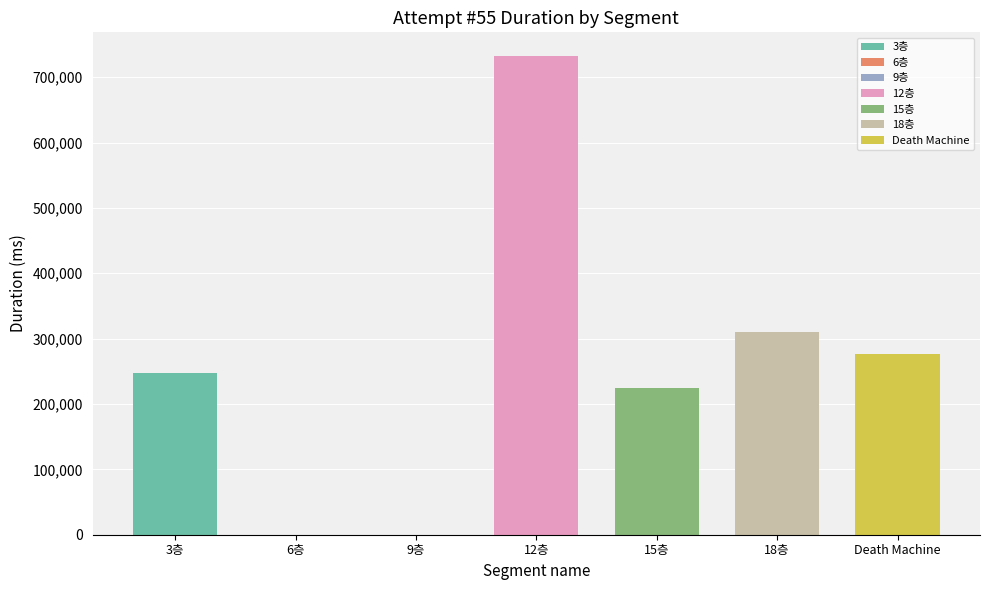

The value at 12층 is 732069. True or false?

True